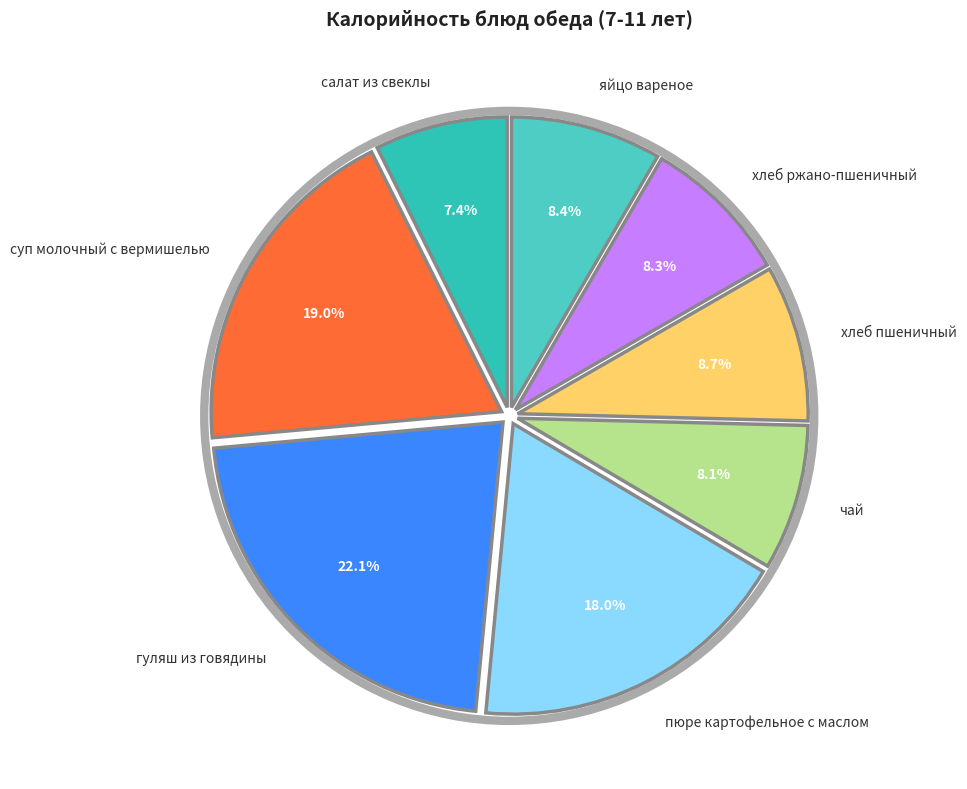

Does any single category account for the majority?

No